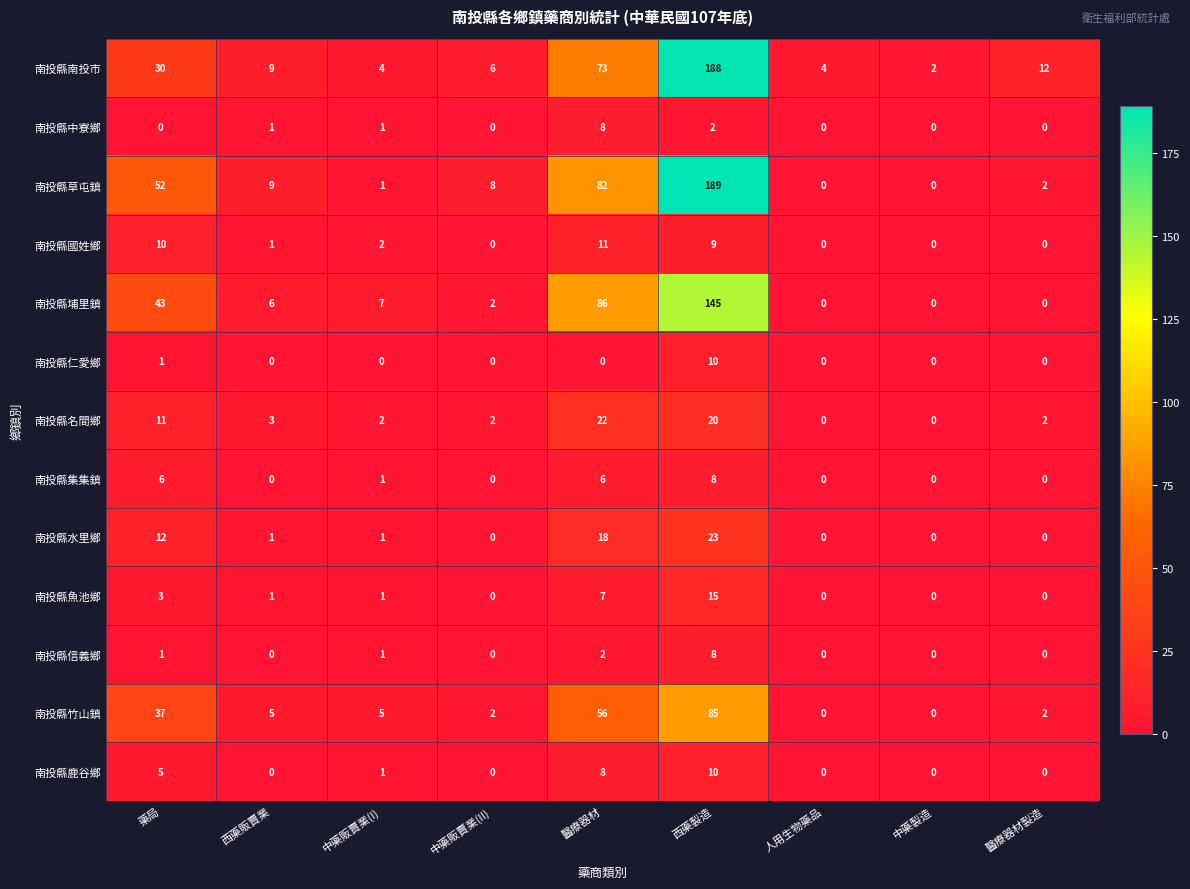

Which series has the largest total across all categories?

南投縣草屯鎮